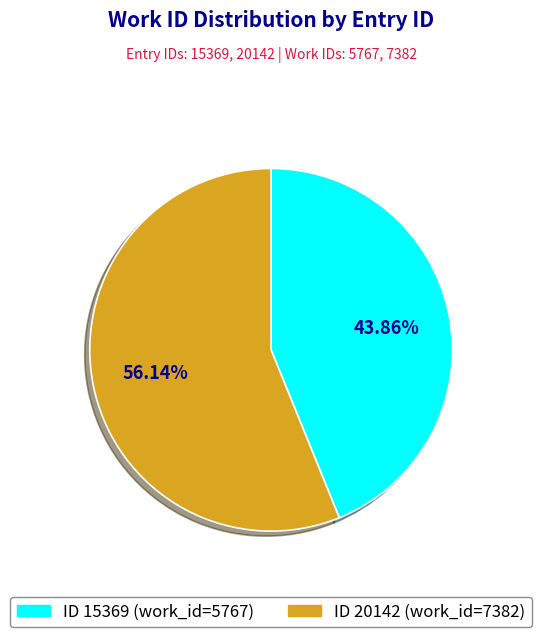

Is there a majority slice in this chart?

Yes